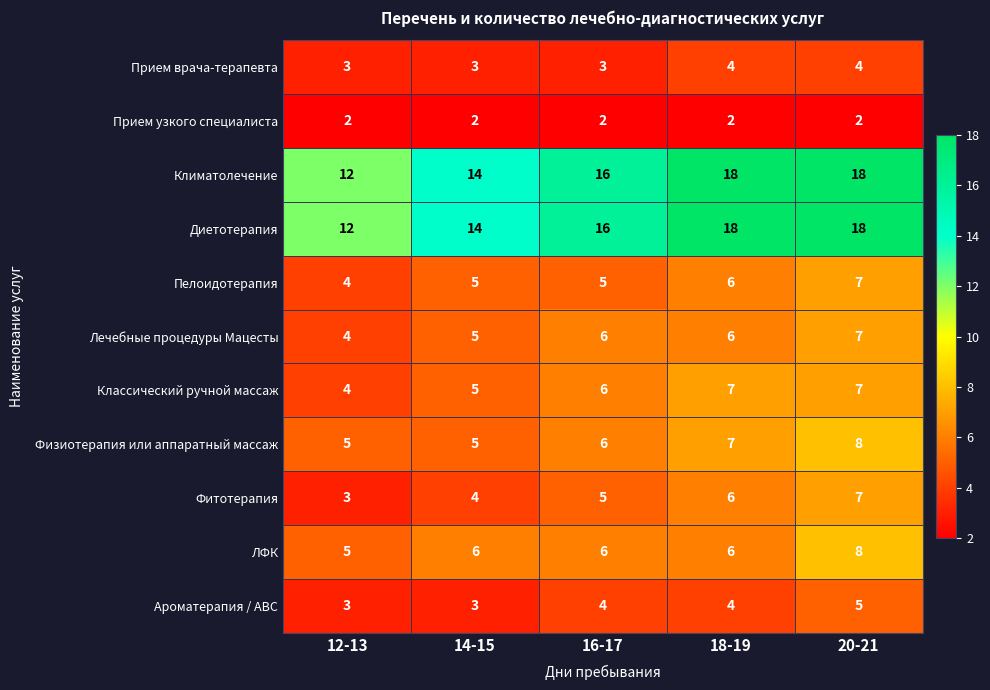

Count the Фитотерапия values in the range 4 to 6.

3